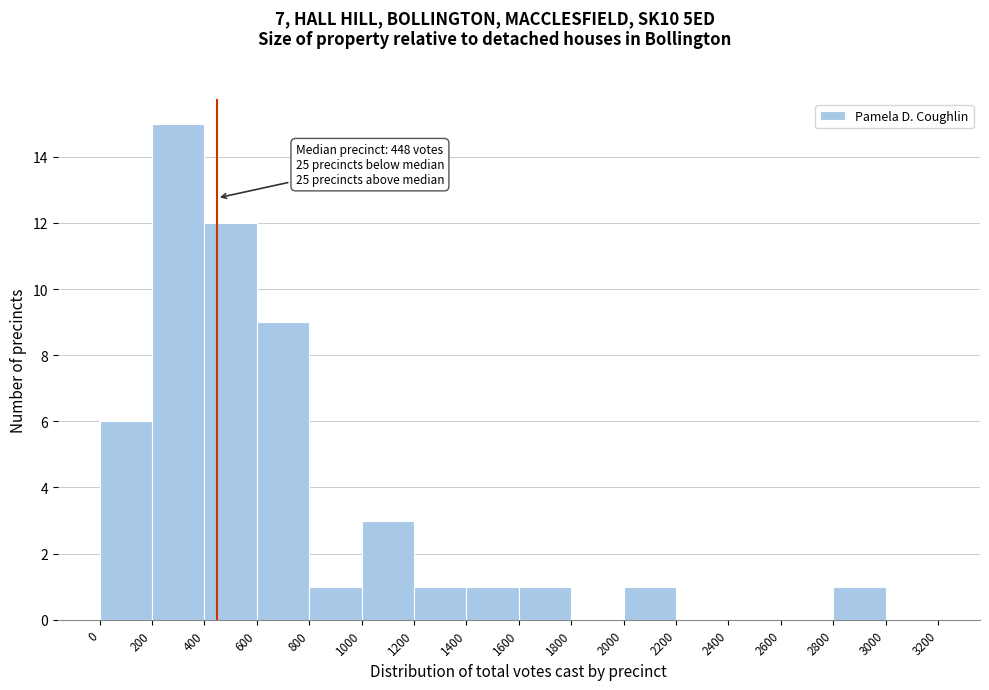

Which range on the x-axis has the tallest bar?

200 to 400